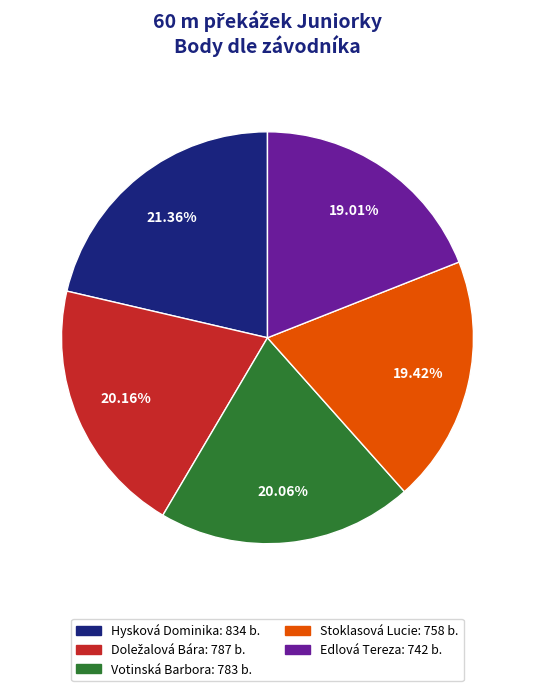

Combined, what portion of the pie is Edlová Tereza and Hysková Dominika?

40.4%